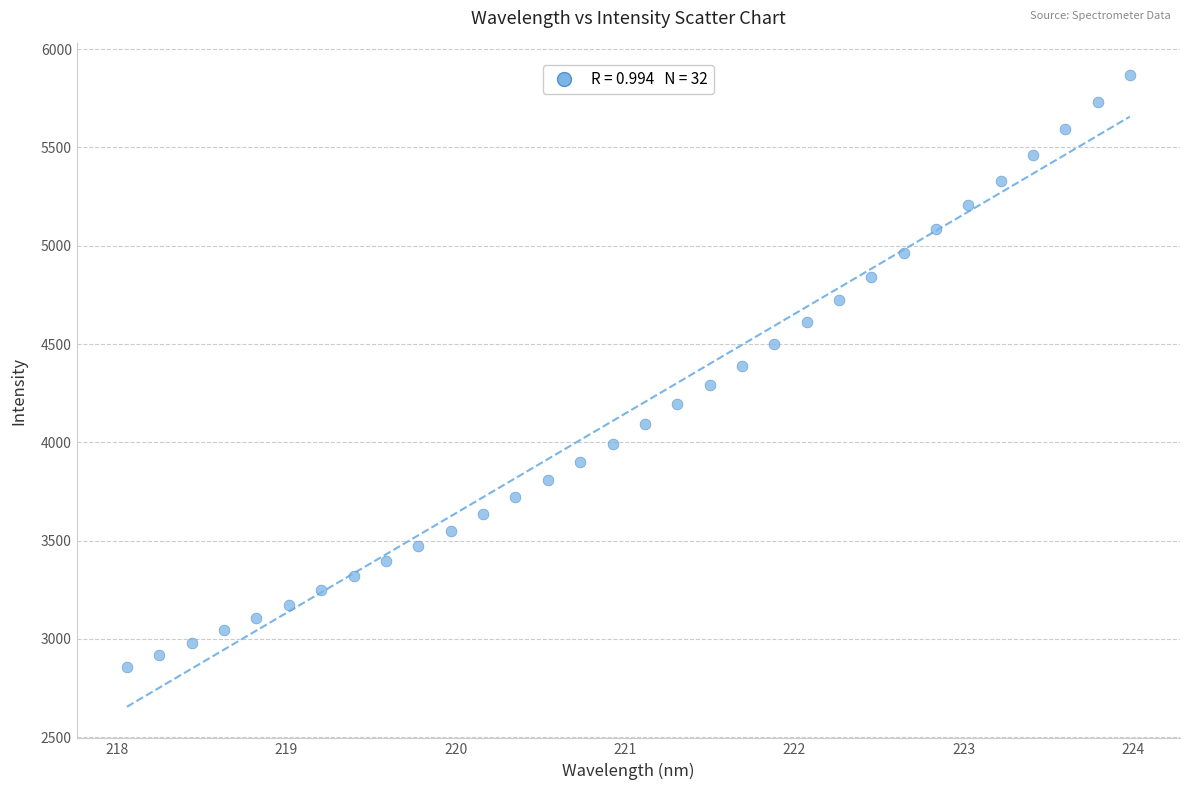

What is the range of Y values (max minus min)?

3012.5